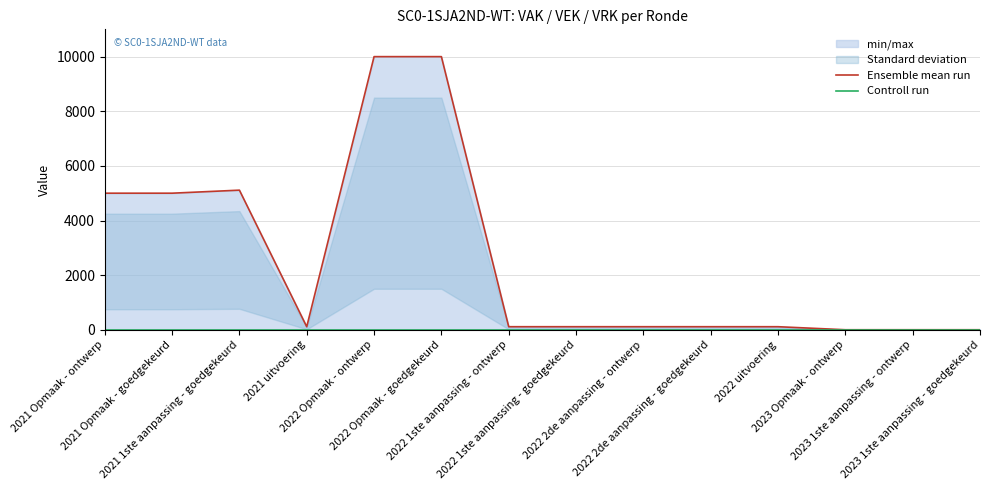

How many values in the Ensemble mean run series are below 111?

3